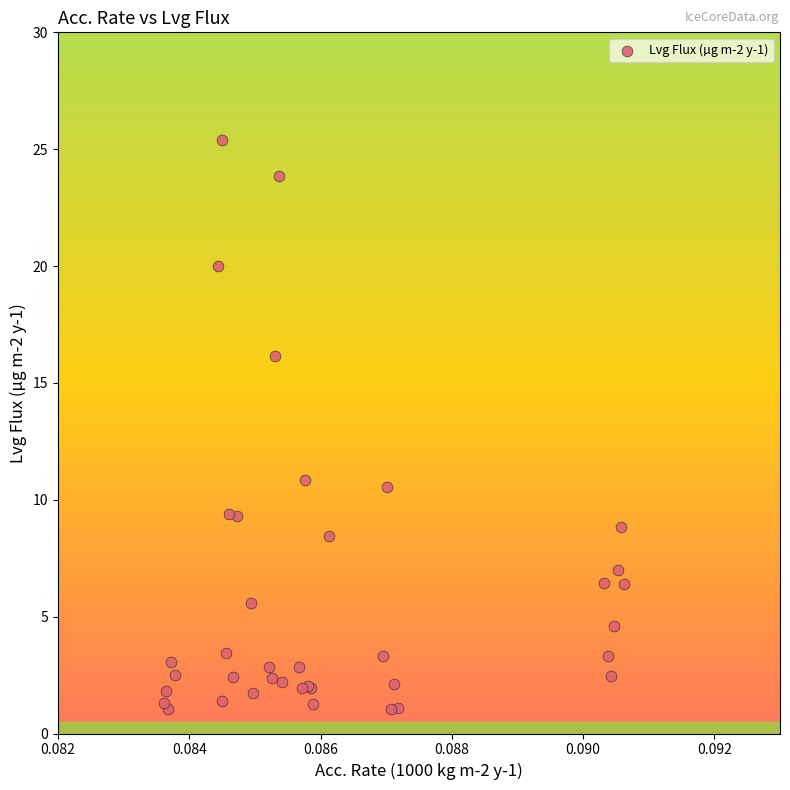

What Y value in the scatter plot is closest to 13?

10.8